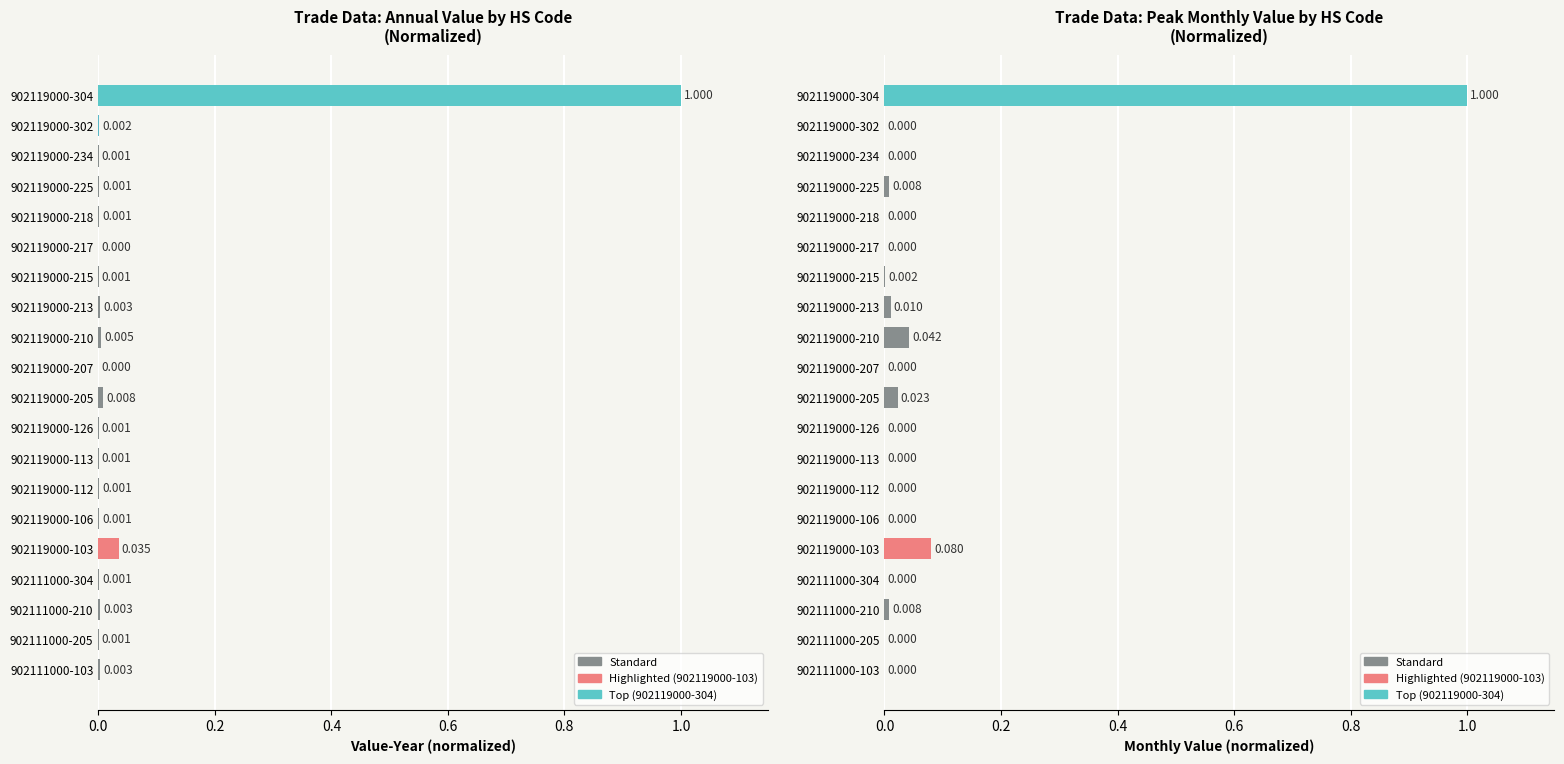

What is the difference between the maximum and minimum values in the Value-Year series?

1.0